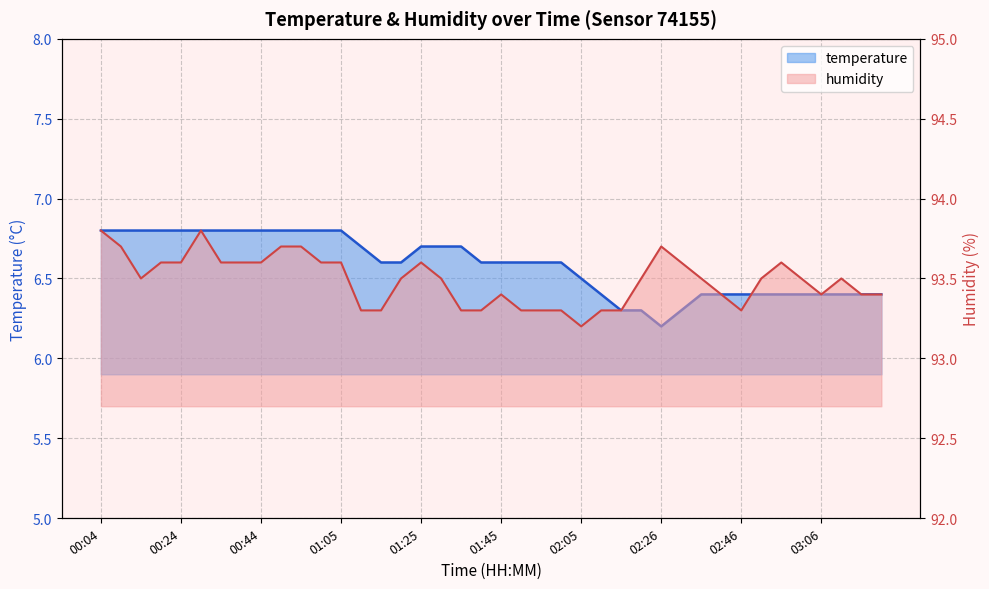

Between 01:05 and 21, which series saw the biggest shift?

humidity line